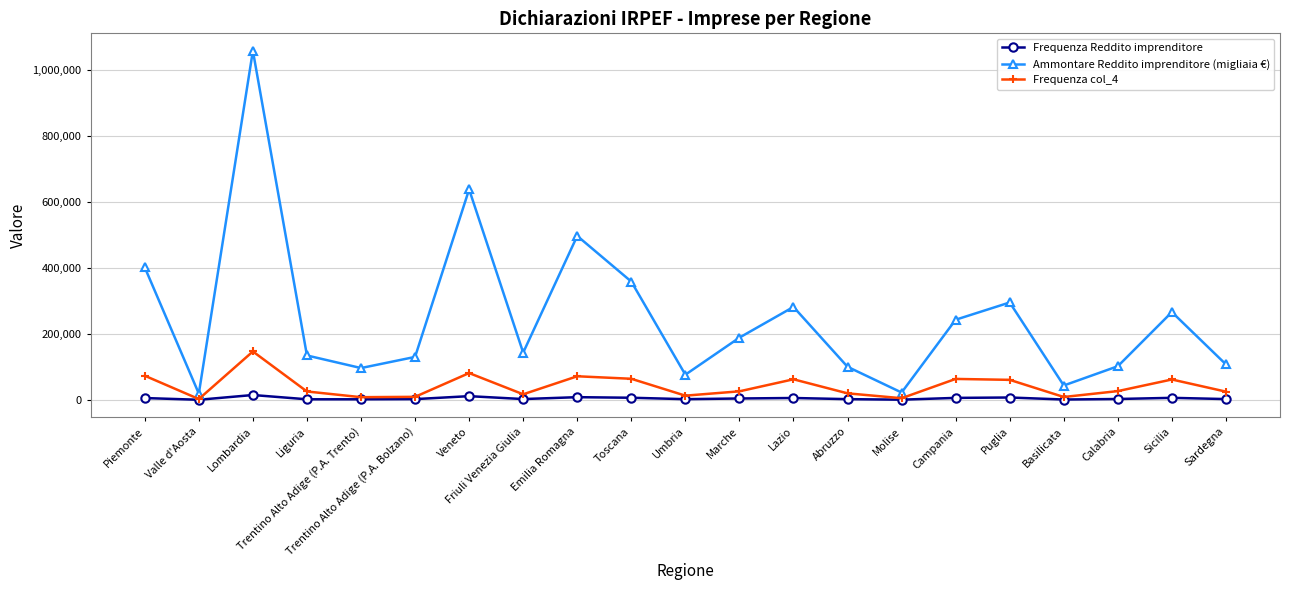

The Ammontare Reddito imprenditore (migliaia €) series shows 188609 at Marche. True or false?

True